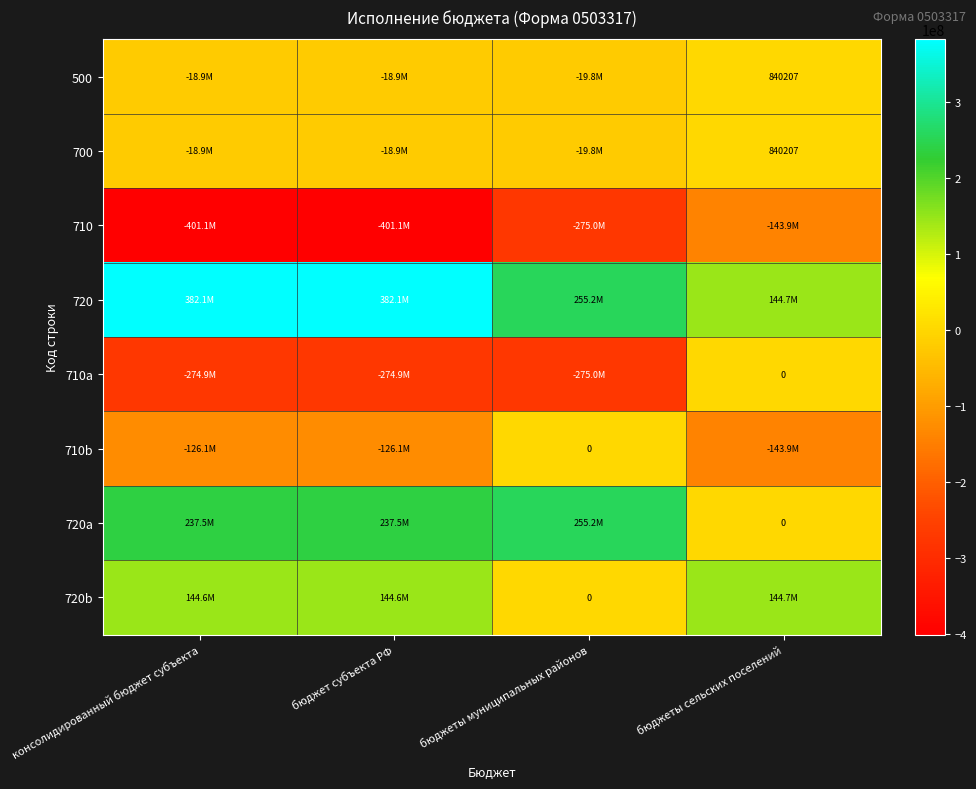

What is the spread (max minus min) of values at бюджеты муниципальных районов?

530240329.9